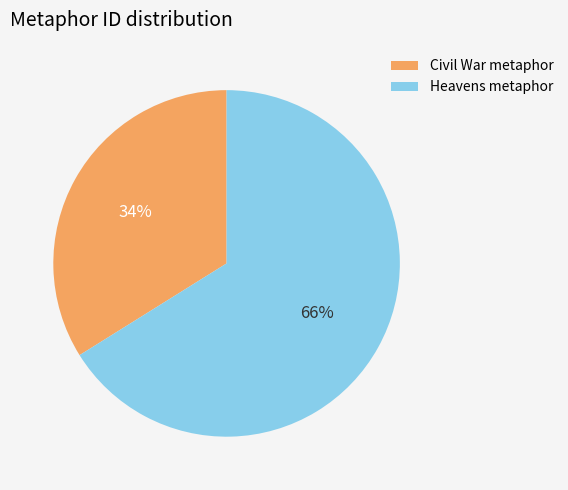

Which slice is the largest?

Heavens metaphor